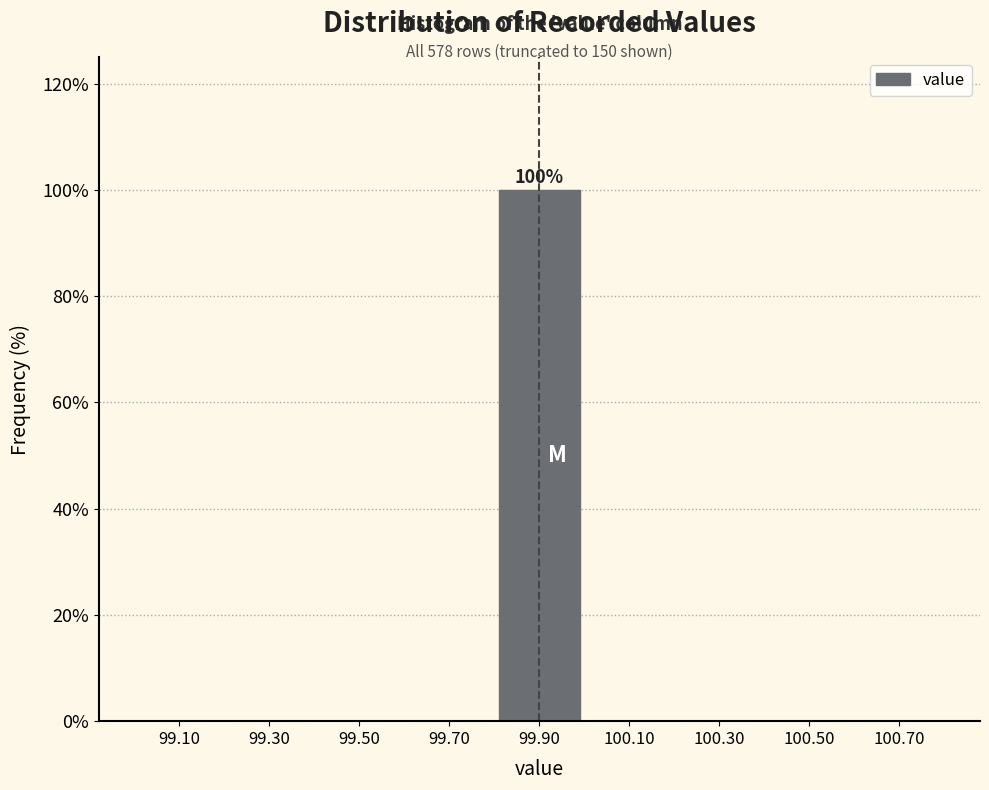

Which range on the x-axis has the tallest bar?

99.8 to 100.0